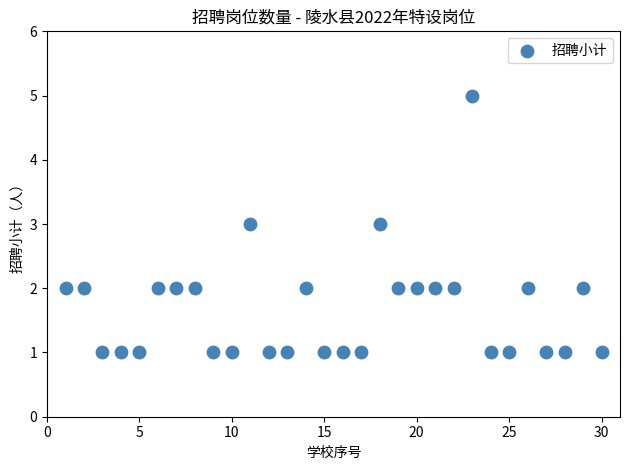

What is the range of Y values (max minus min)?

4